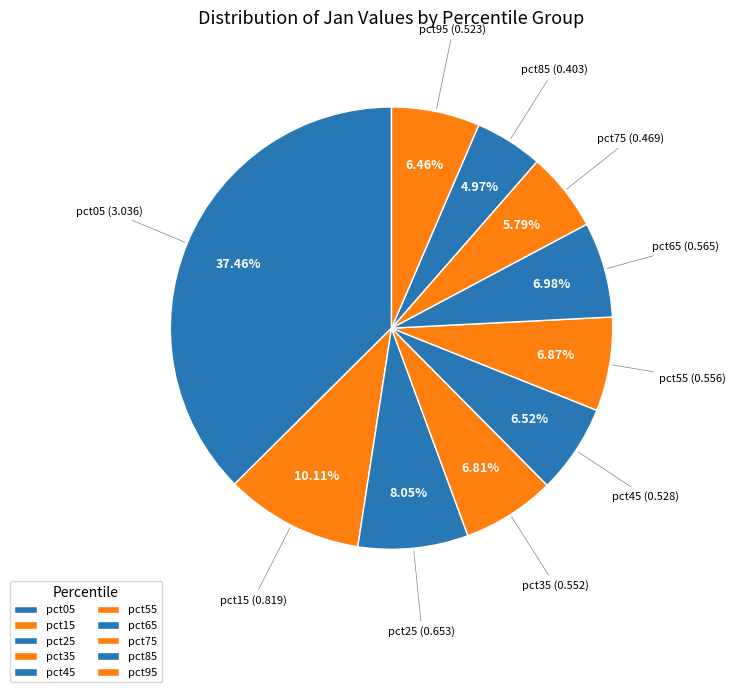

To the nearest percent, what is the average slice percentage?

10%